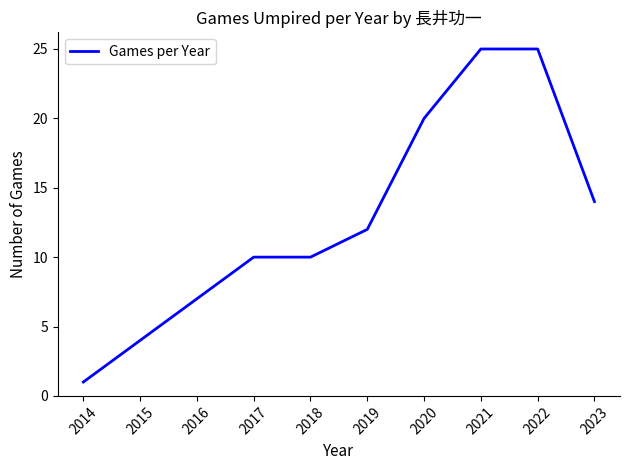

Between 2016 and 2023, which is larger?

2023